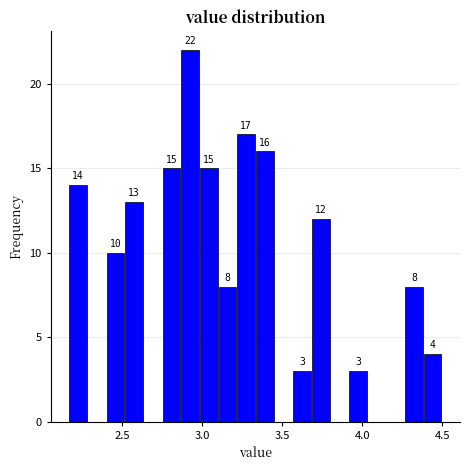

Read against the x-axis, roughly where is the centre of the tallest bar?

2.90